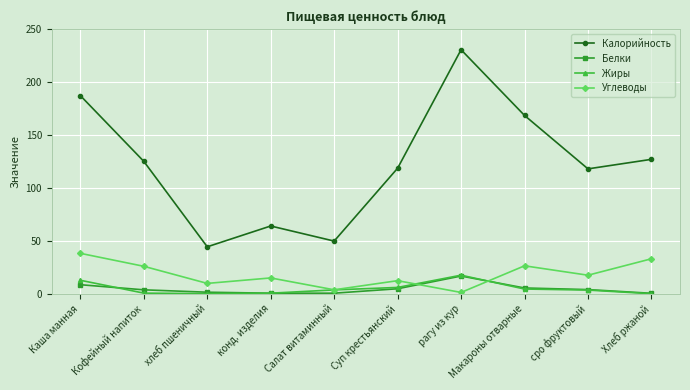

True or false: Белки has a value of 16.8 at рагу из кур.

True